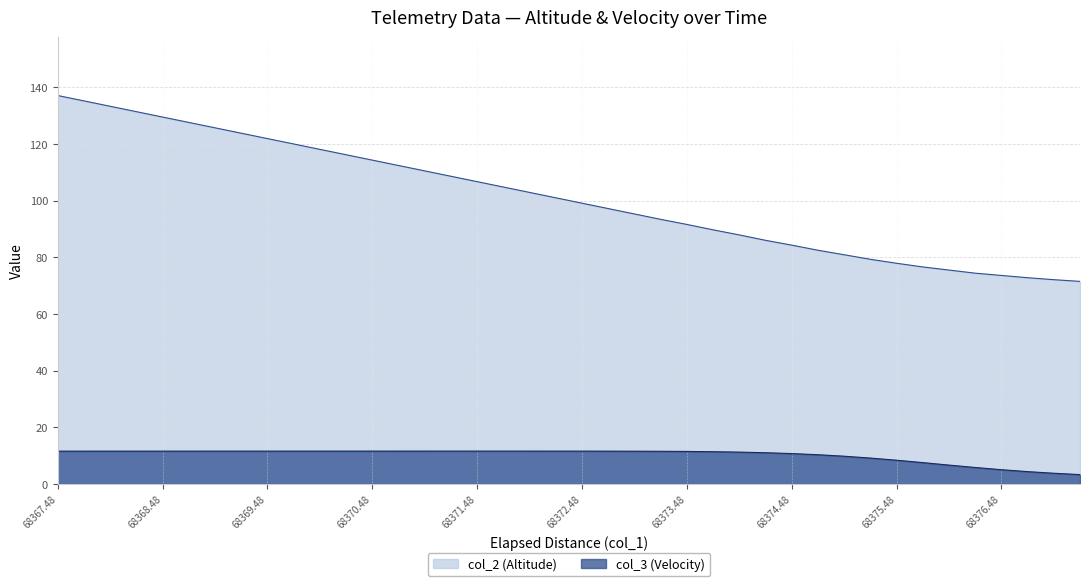

Where is col_3 (Velocity) nearest to the value 7?

68375.98